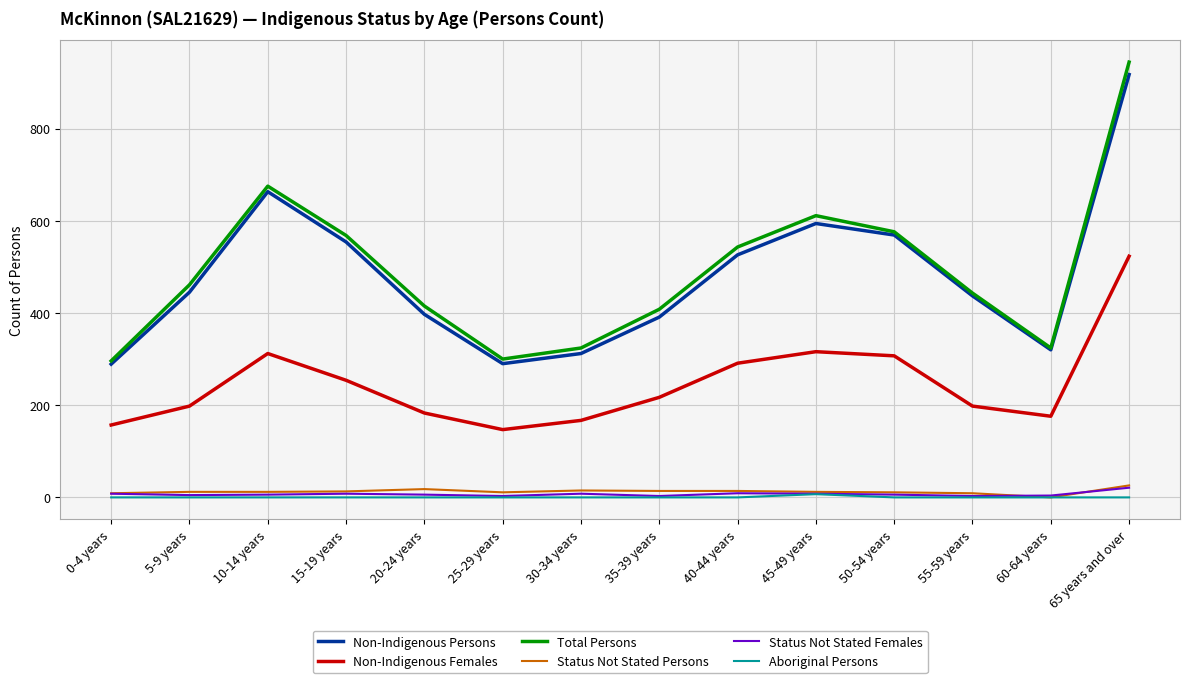

The Status Not Stated Persons series shows 14 at 40-44 years. True or false?

True